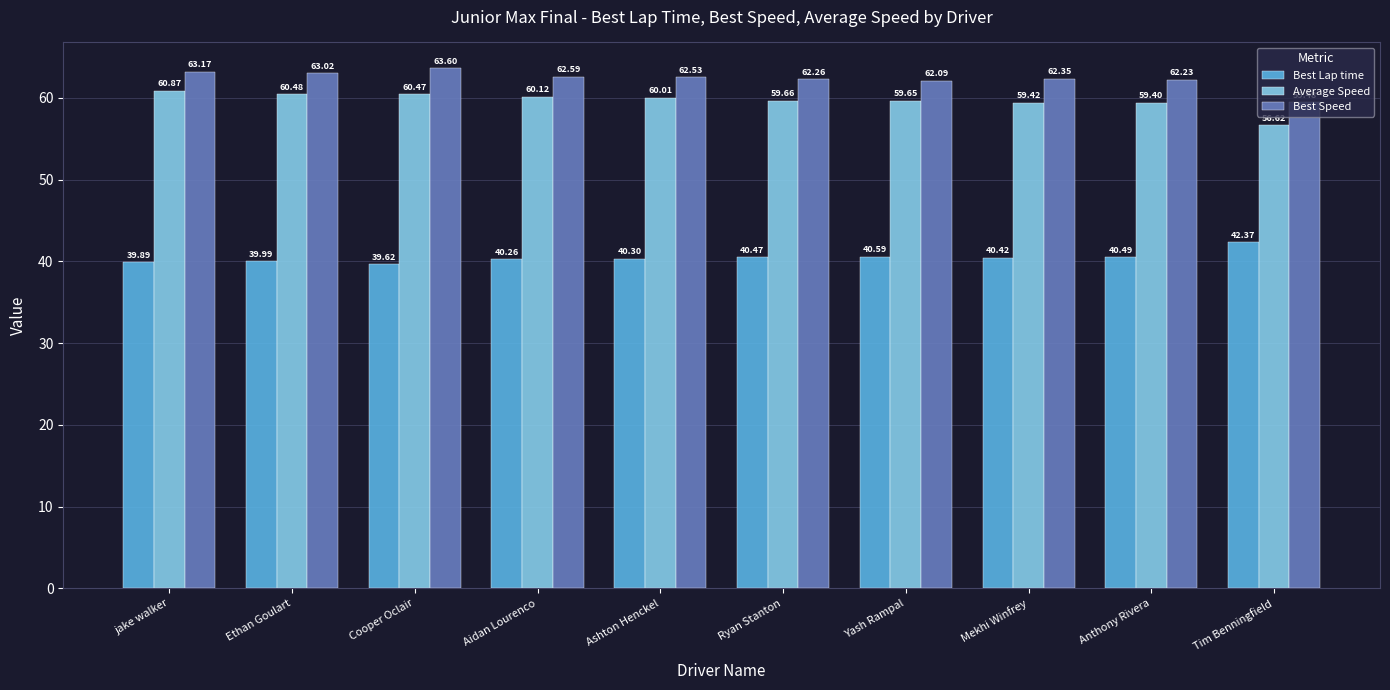

At which label does Best Speed reach its minimum?

Tim Benningfield